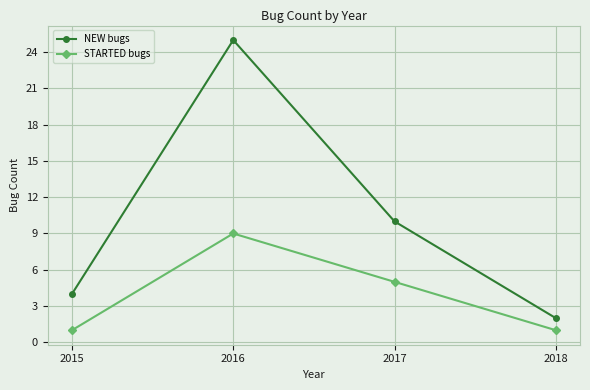

How many lines are shown in the chart?

2